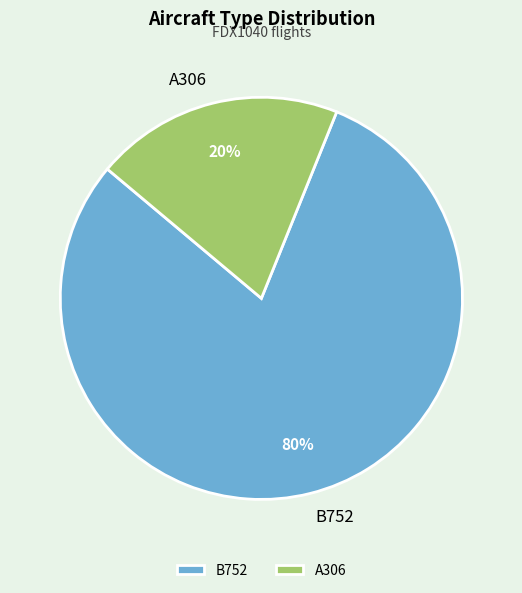

How many slices are in this pie chart?

2